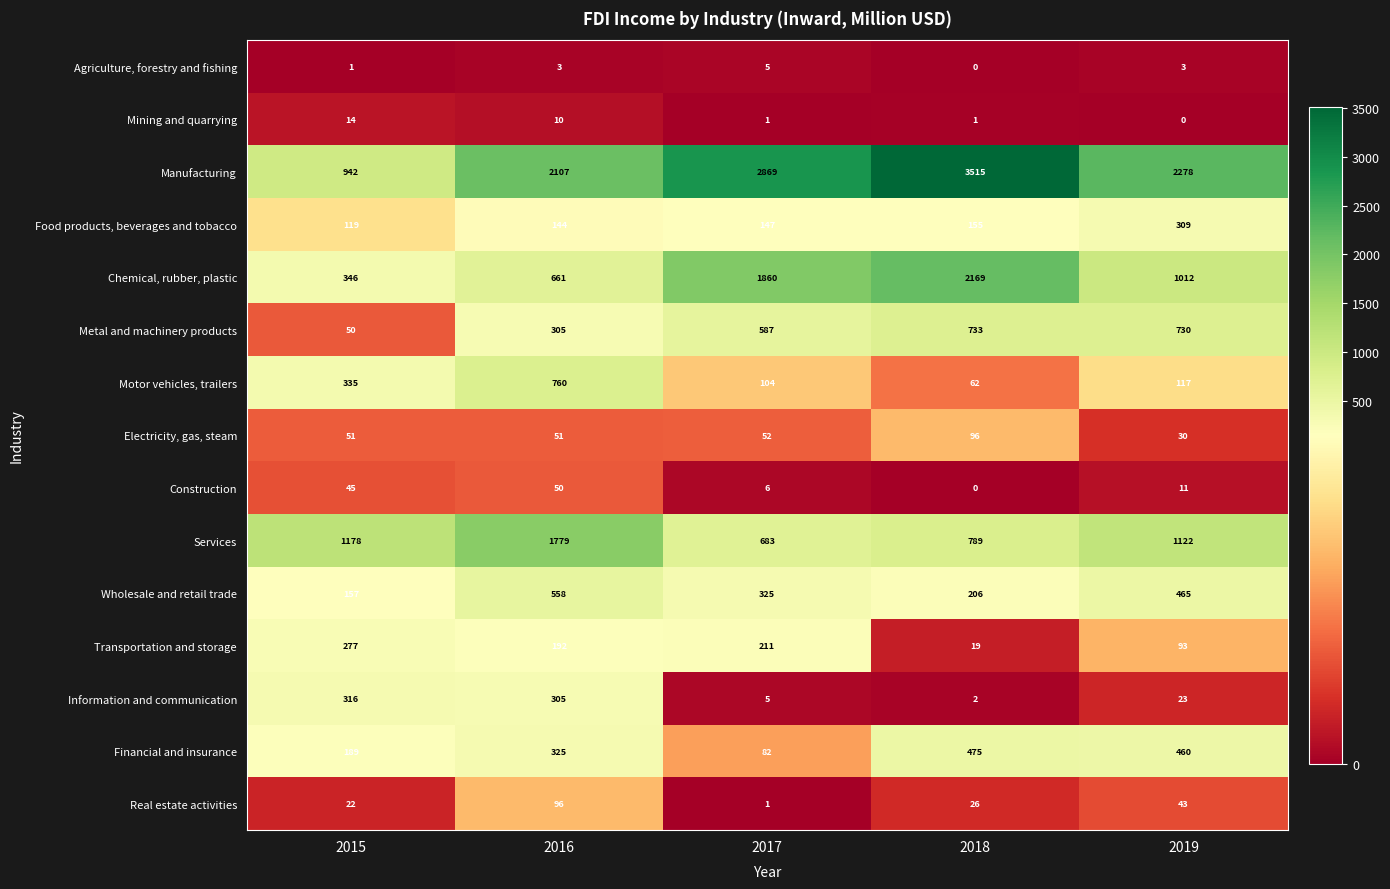

Is it true that Electricity, gas, steam equals 75 at 2017?

False